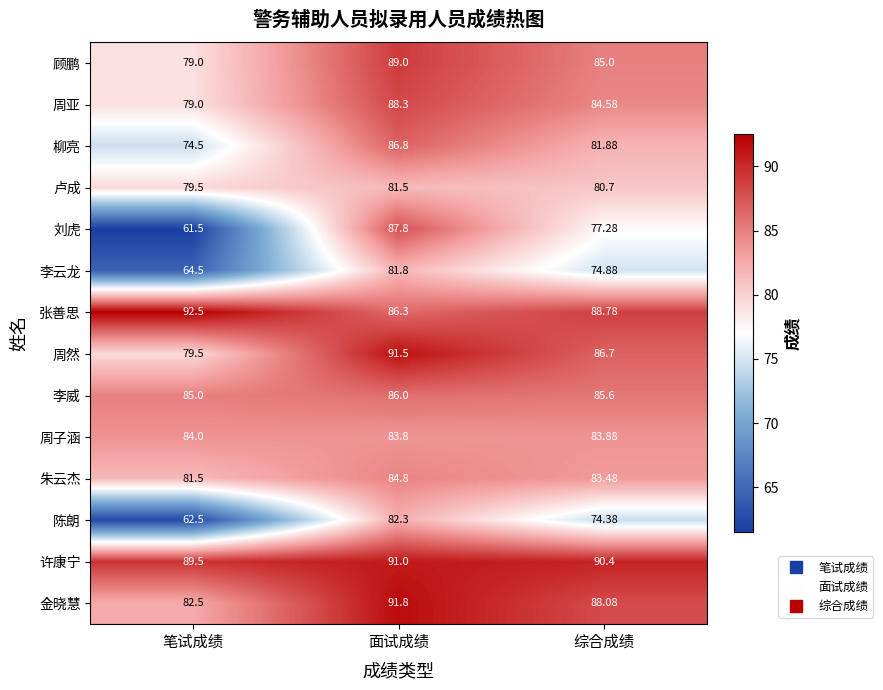

Which series has the largest total across all categories?

许康宁